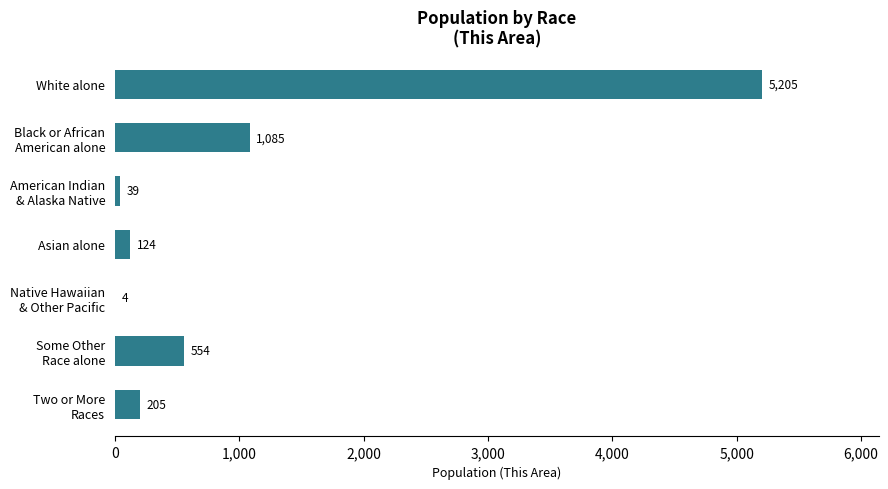

Which label corresponds to the largest value in the chart?

White alone